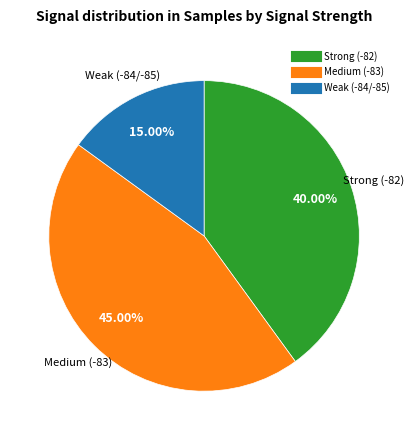

How many slices are in this pie chart?

3